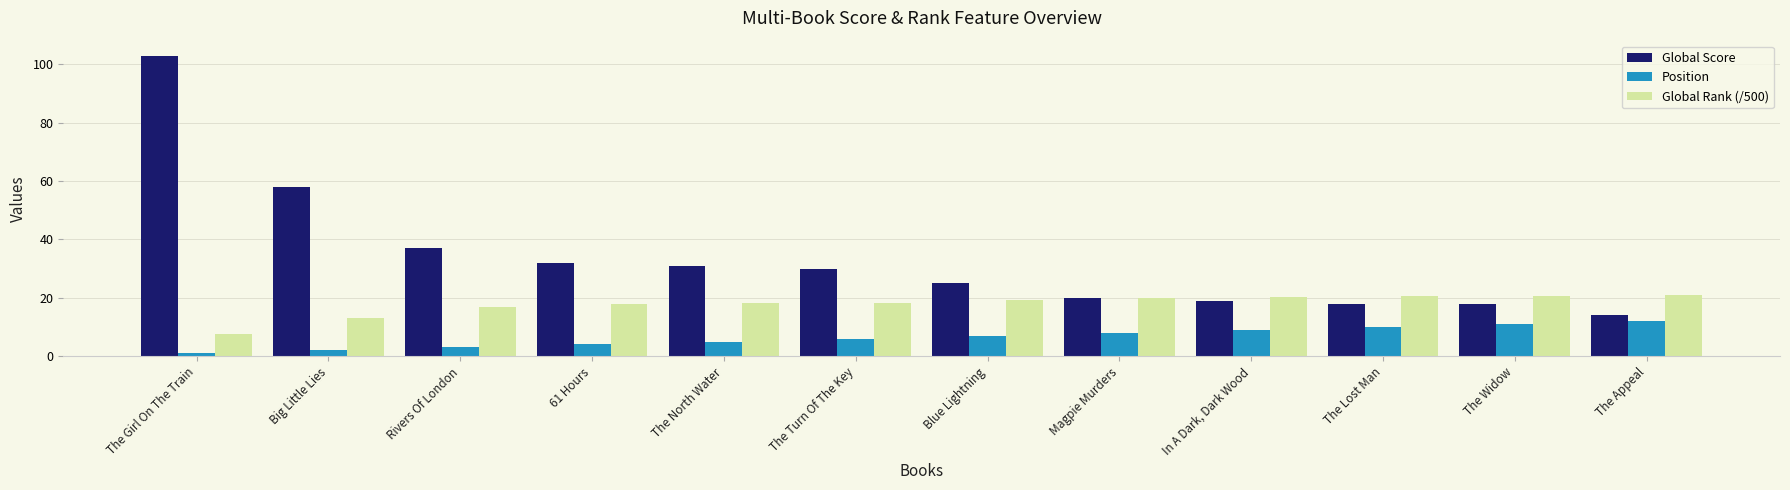

True or false: Global Rank (/500) has a value of 20.1 at Magpie Murders.

True